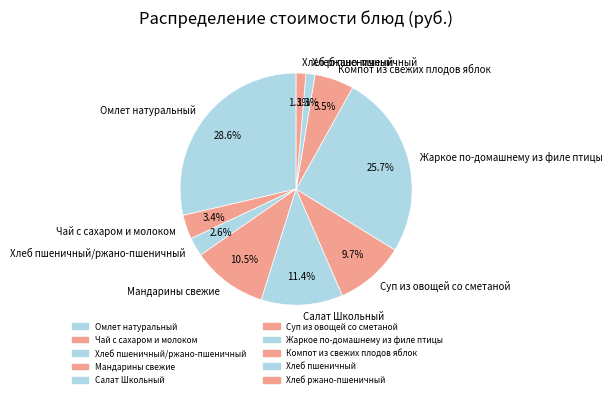

Do Хлеб пшеничный and Хлеб ржано-пшеничный together represent more than half of the pie?

No